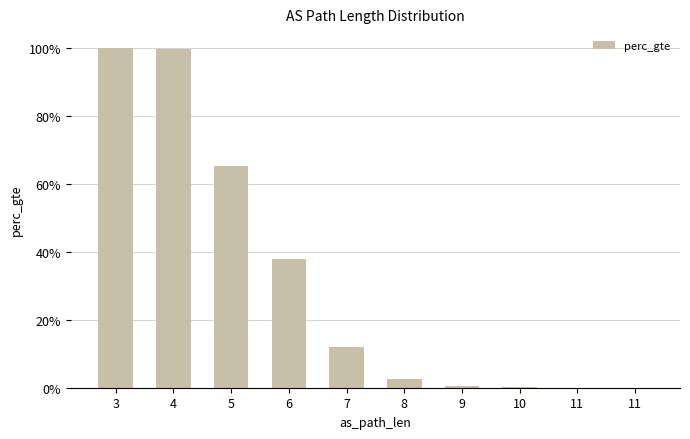

Are the bars horizontal?

No